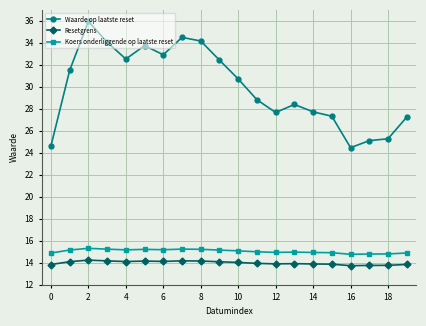

What are all the series names shown in the legend?

Waarde op laatste reset, Resetgrens, Koers onderliggende op laatste reset